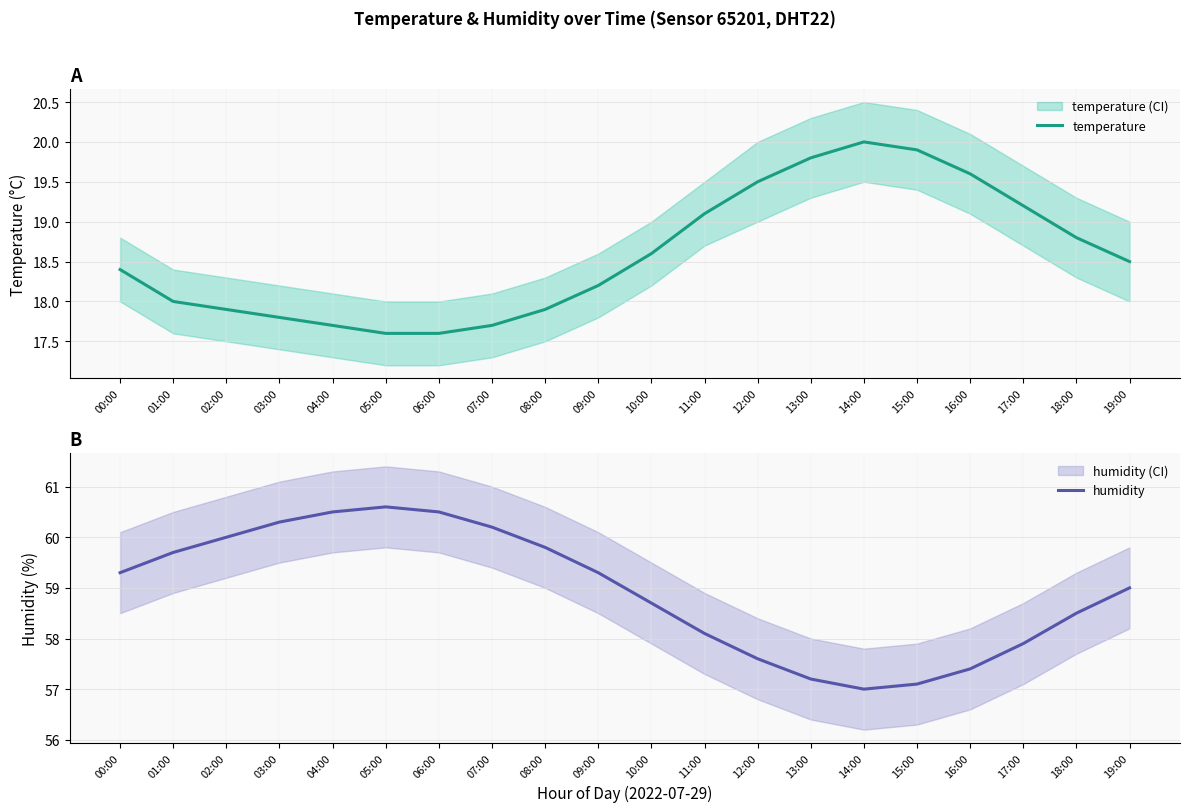

Read the humidity value at 19:00.

59.0